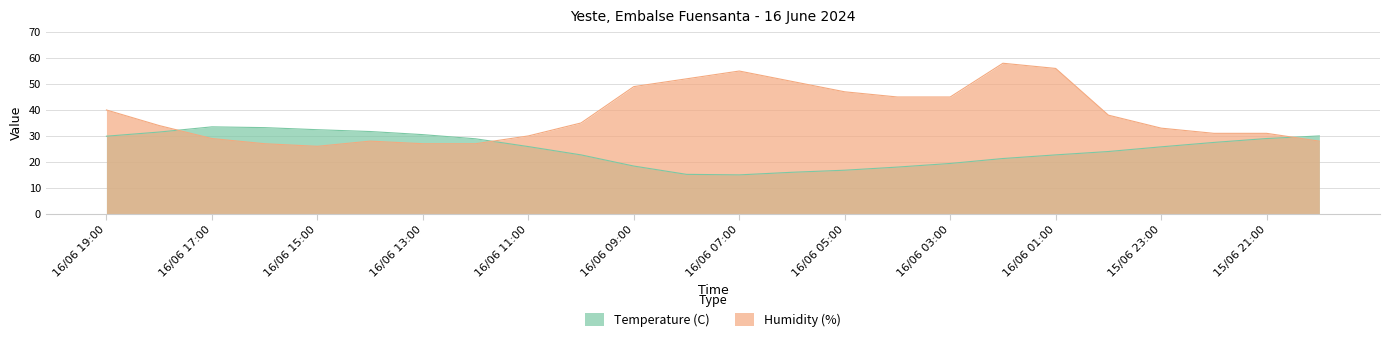

List the labels in order of Temperature (C) value, largest first.

16/06 17:00, 16/06 16:00, 16/06 15:00, 16/06 14:00, 16/06 18:00, 16/06 13:00, 15/06 20:00, 16/06 19:00, 15/06 21:00, 16/06 12:00, 15/06 22:00, 16/06 11:00, 15/06 23:00, 16/06 00:00, 16/06 10:00, 16/06 01:00, 16/06 02:00, 16/06 03:00, 16/06 09:00, 16/06 04:00, 16/06 05:00, 16/06 06:00, 16/06 08:00, 16/06 07:00